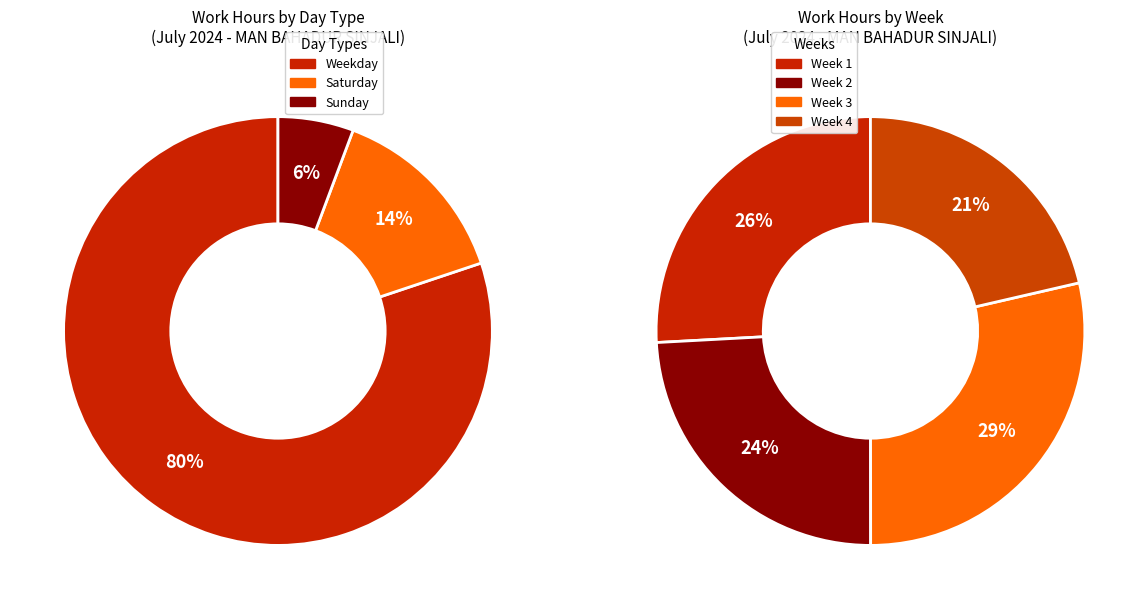

How much of the chart is everything except 16?

95.6%